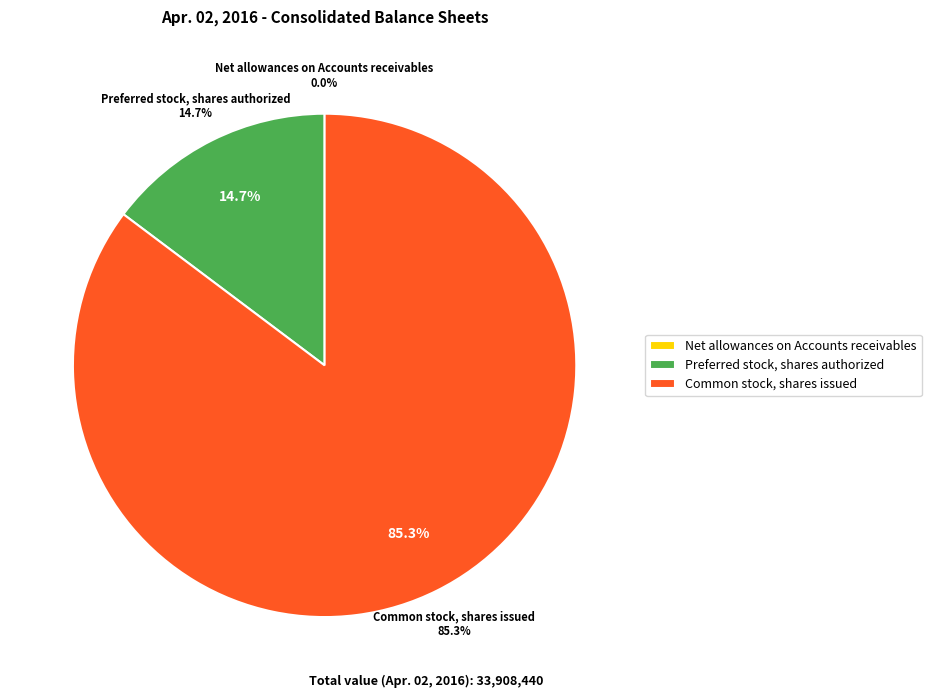

What percentage do Net allowances on Accounts receivables and Preferred stock, shares authorized together represent?

14.7%